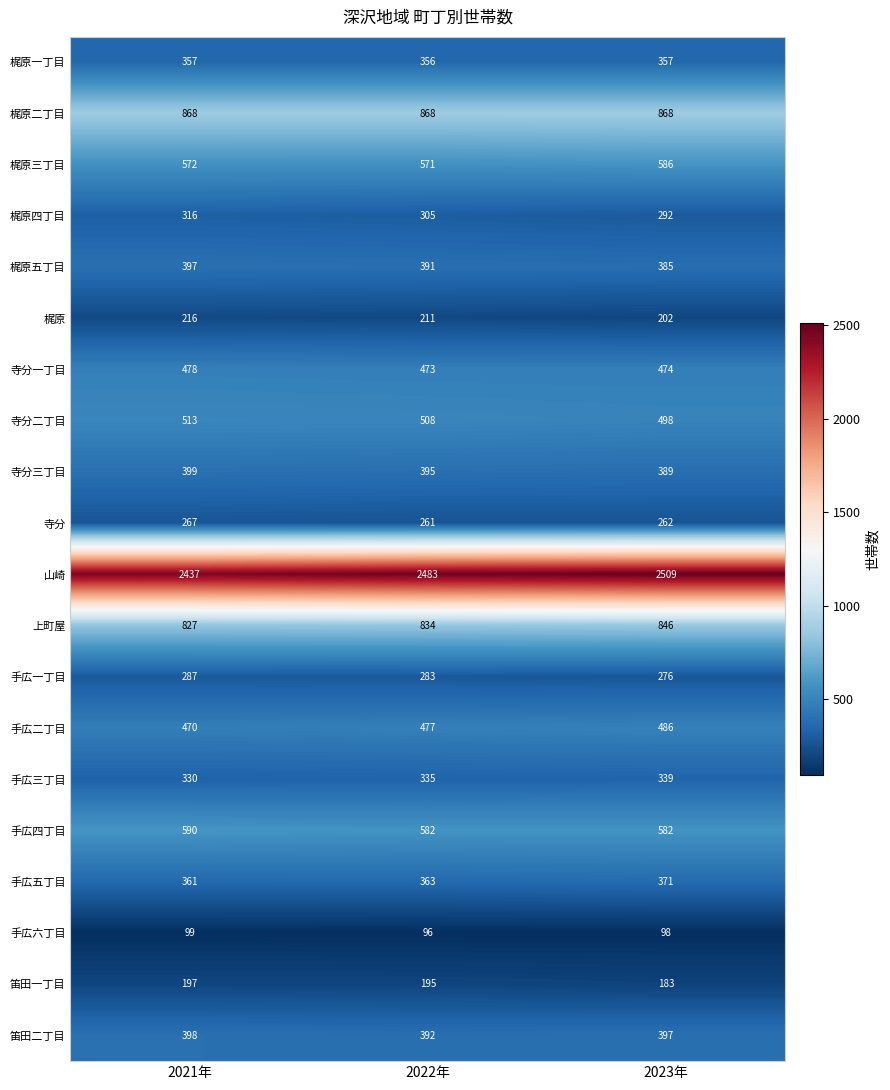

At which category is the sum across all series the highest?

2023年